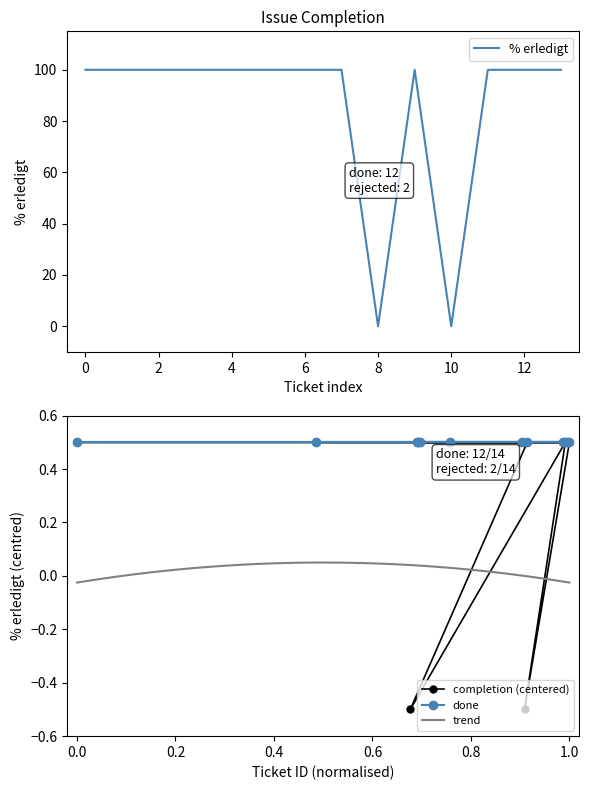

Reading right to left, extract all data points from this chart.

100	100	100	0	100	0	100	100	100	100	100	100	100	100